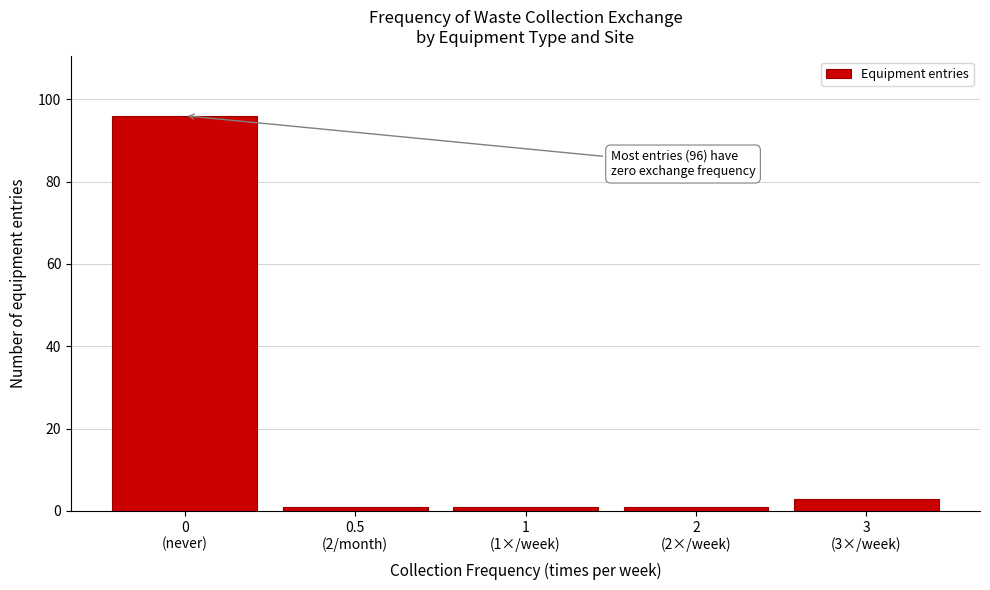

Reading left to right, transcribe all the data shown in this chart.

96	1	1	1	3